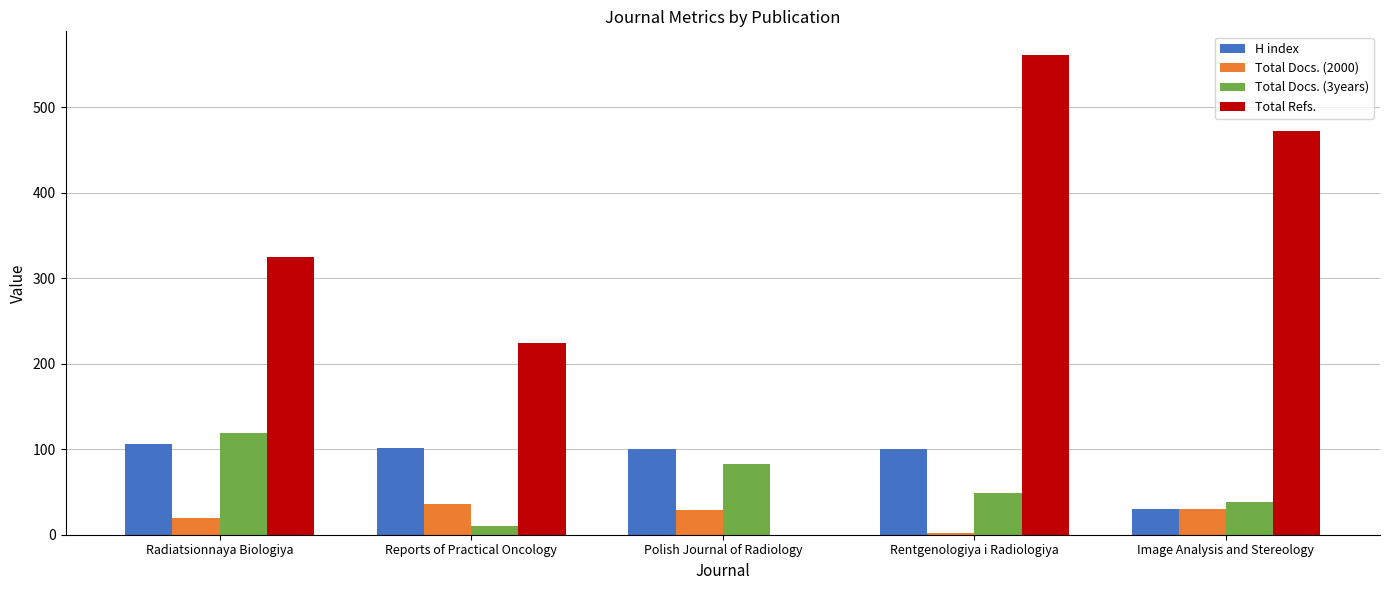

Between Radiatsionnaya Biologiya and Reports of Practical Oncology, which series saw the biggest shift?

Total Docs. (3years)